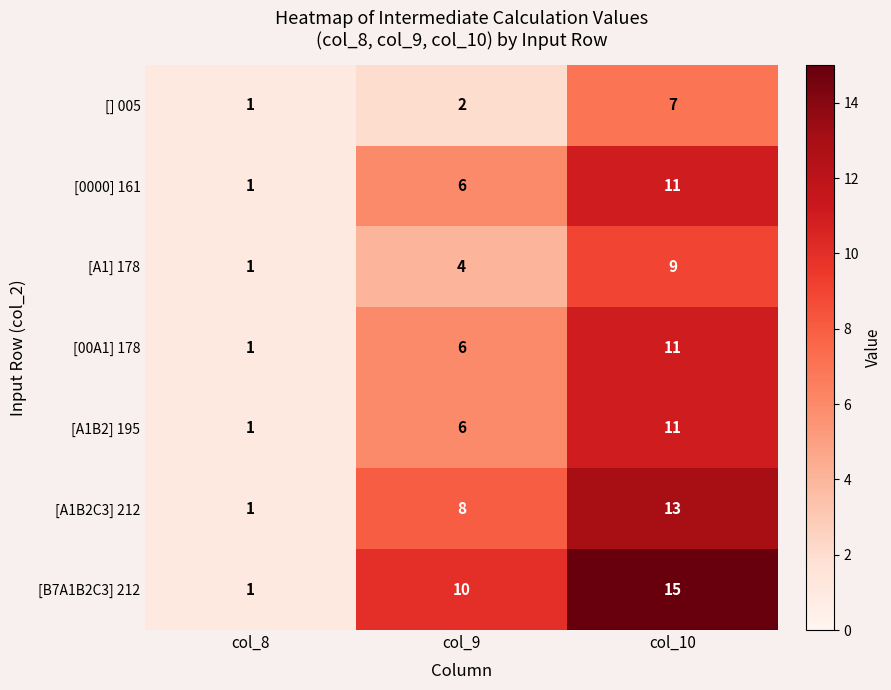

Reading right to left, list all the values displayed in this chart.

[] 005: col_10=7	col_9=2	col_8=1
[0000] 161: col_10=11	col_9=6	col_8=1
[A1] 178: col_10=9	col_9=4	col_8=1
[00A1] 178: col_10=11	col_9=6	col_8=1
[A1B2] 195: col_10=11	col_9=6	col_8=1
[A1B2C3] 212: col_10=13	col_9=8	col_8=1
[B7A1B2C3] 212: col_10=15	col_9=10	col_8=1